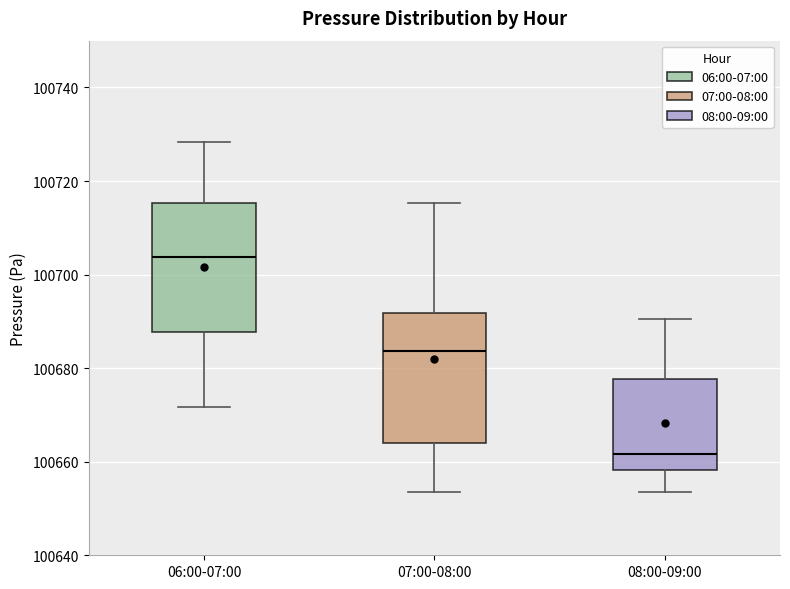

Reading left to right, transcribe this box plot: for each box, give where its median line is, the range the box spans, and where its two whiskers end, as read against the y-axis. The values are not printed on the chart, so give them approximately, as read against the axis.

06:00-07:00: median 100704, box 100688 to 100716, whiskers 100672 to 100728
07:00-08:00: median 100684, box 100664 to 100692, whiskers 100654 to 100716
08:00-09:00: median 100662, box 100658 to 100678, whiskers 100654 to 100690